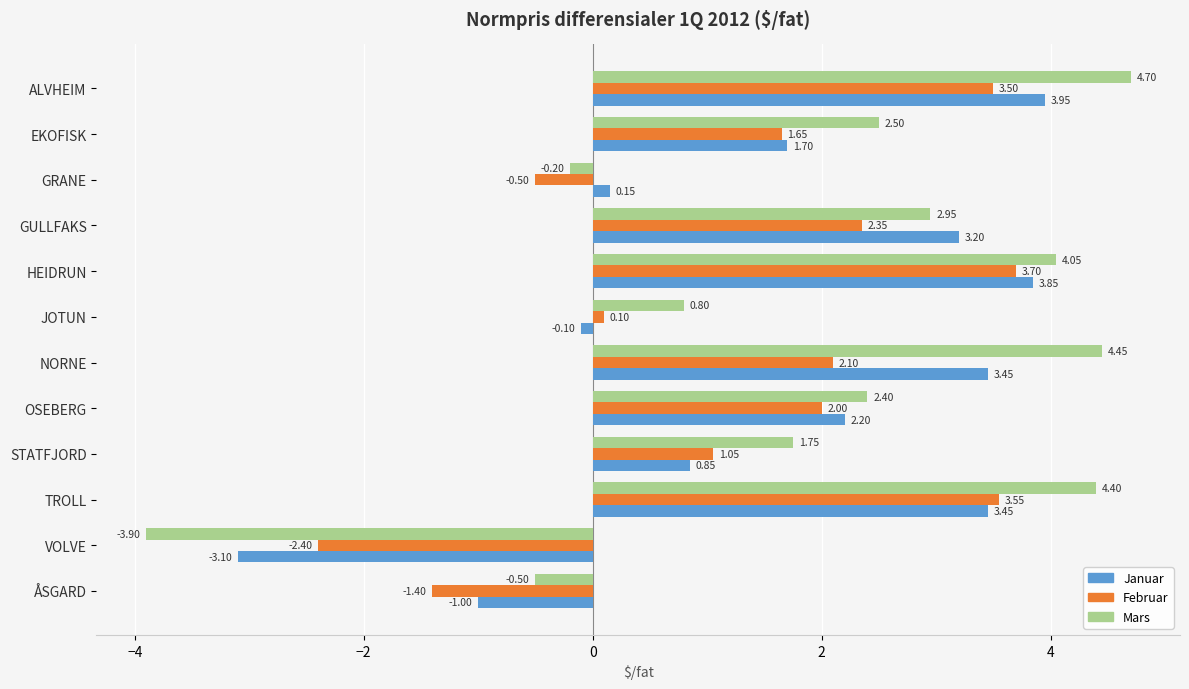

At how many categories does at least one series exceed 0?

10